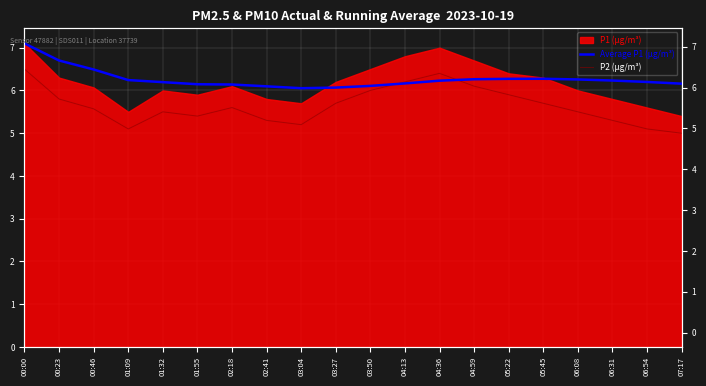

At which category is the sum across all series the highest?

00:00